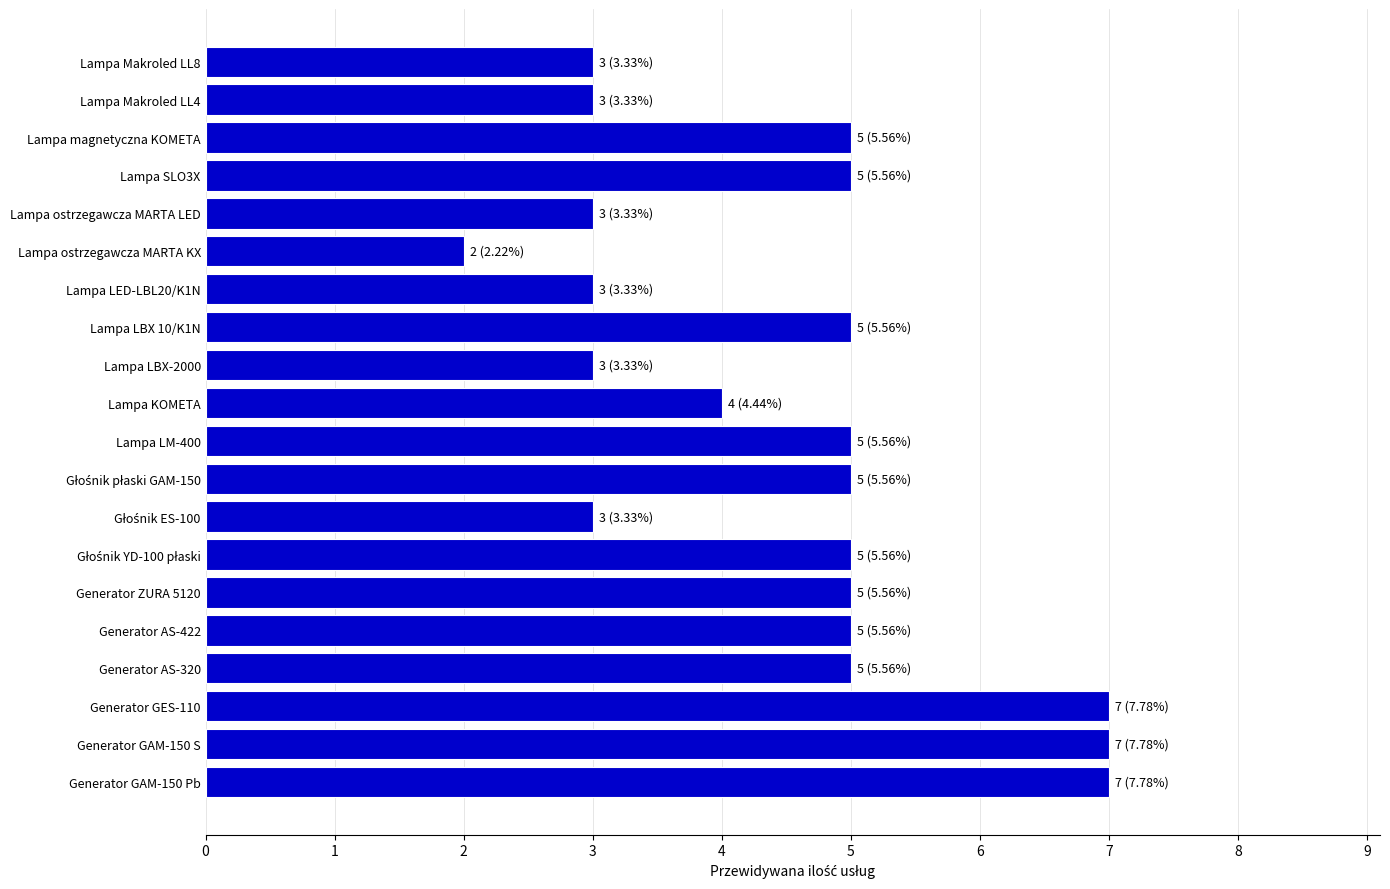

Count the values in the range 3 to 5.

16